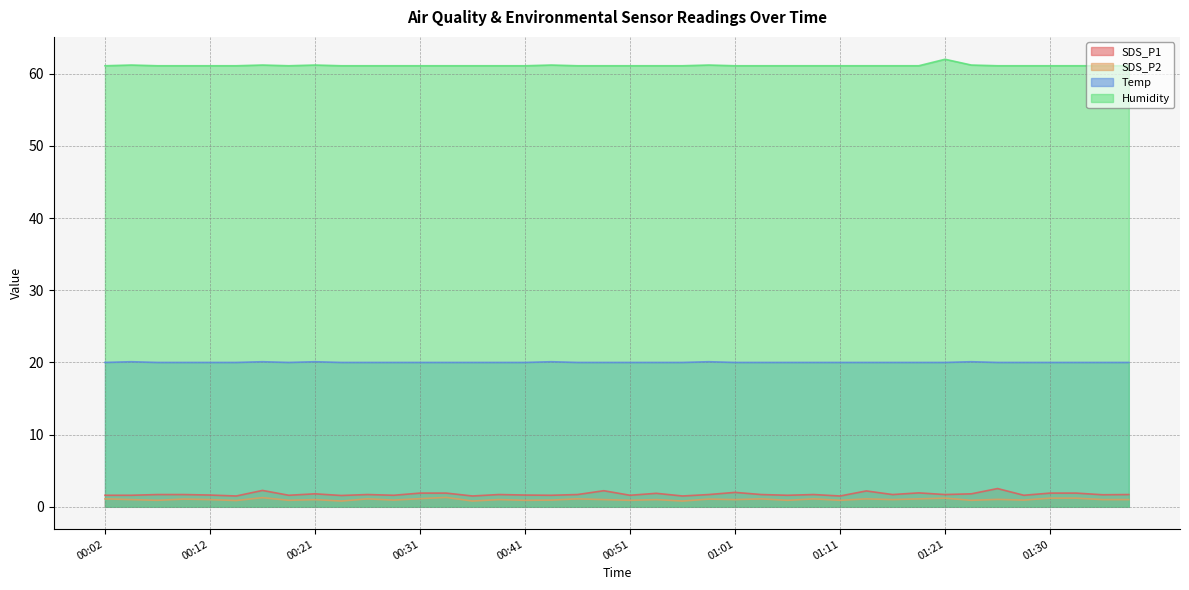

Where is Temp nearest to the value 20?

00:02